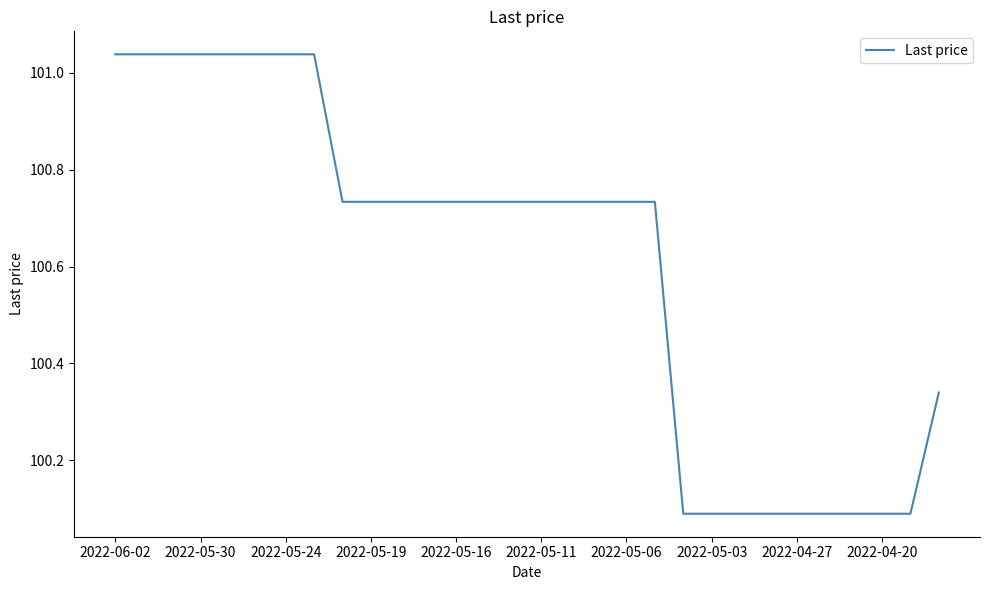

How many lines are shown in the chart?

1